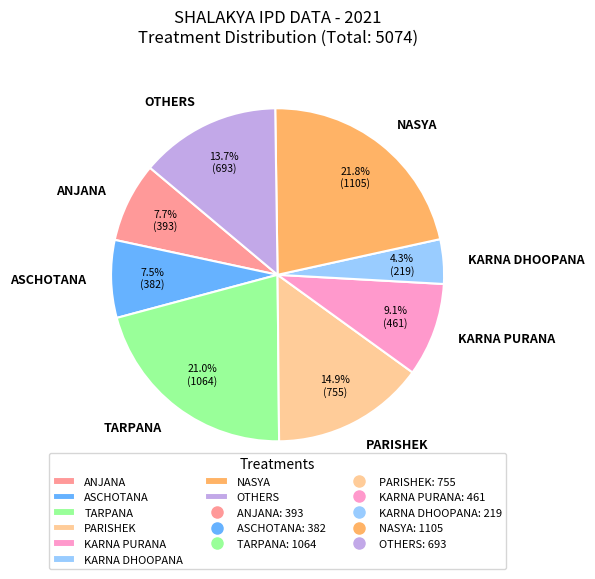

Is there any slice that represents more than half of the pie?

No